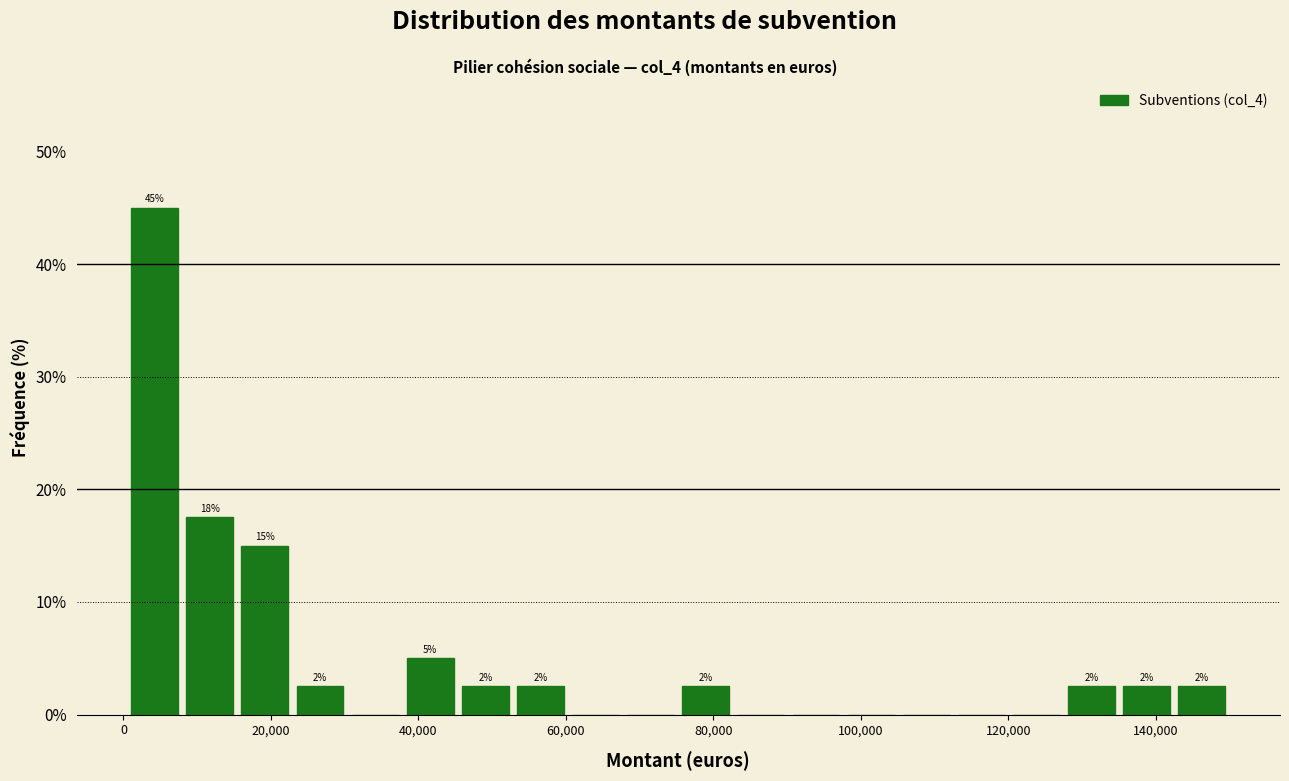

Around what value on the x-axis is the tallest bar? Give the approximate position of its centre, as read against the axis.

4000